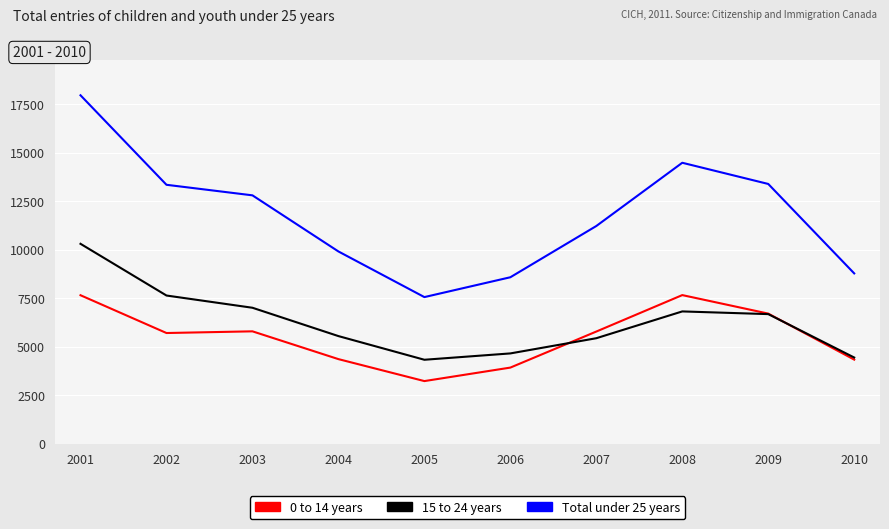

What is the lowest value of the Total under 25 years series?

7564